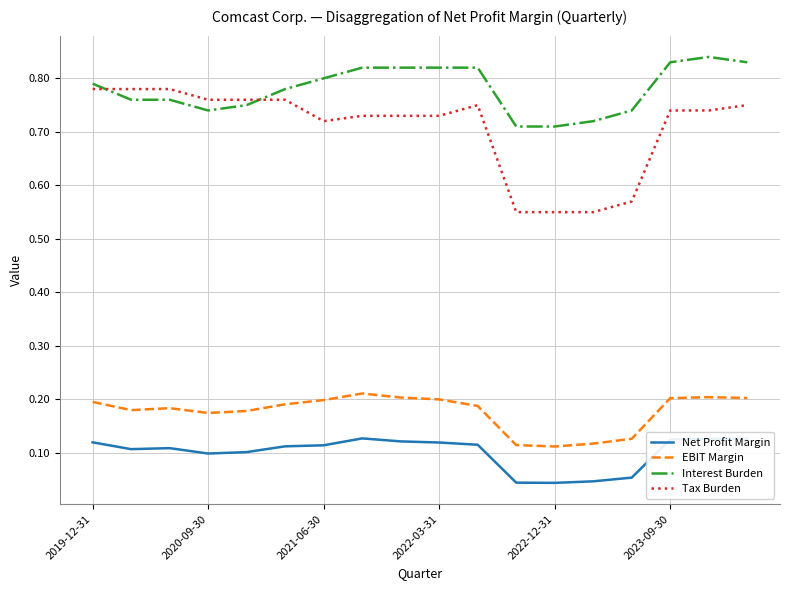

True or false: EBIT Margin and Interest Burden cross at least once.

False